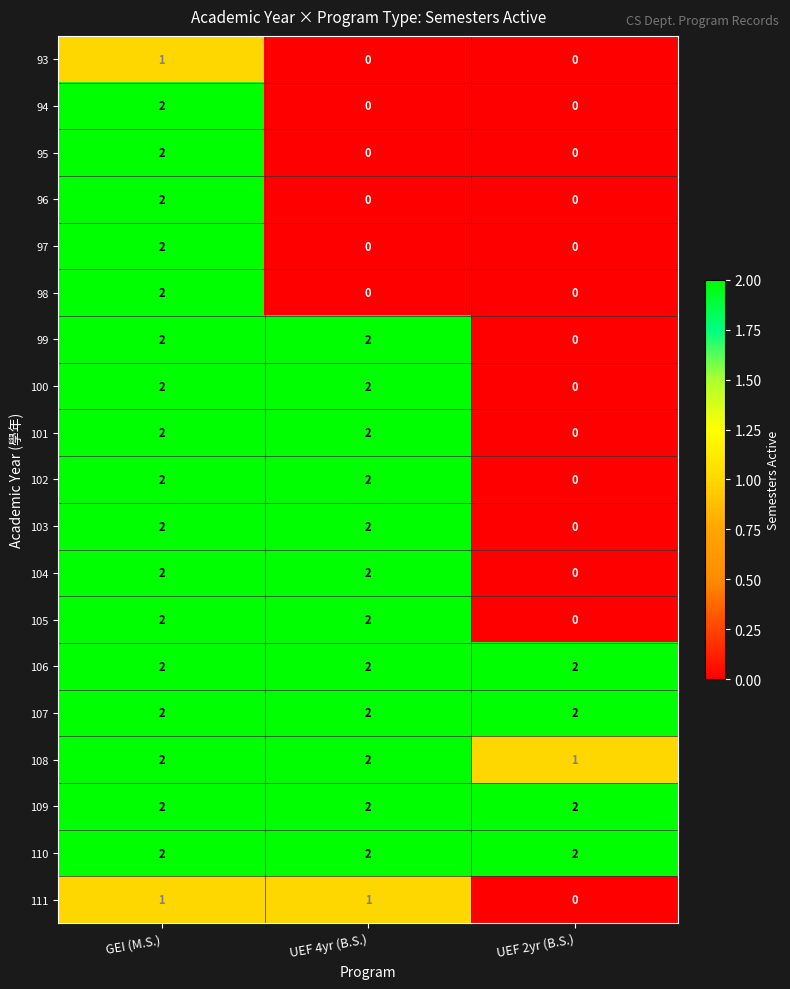

What is the maximum value shown in the chart?

2